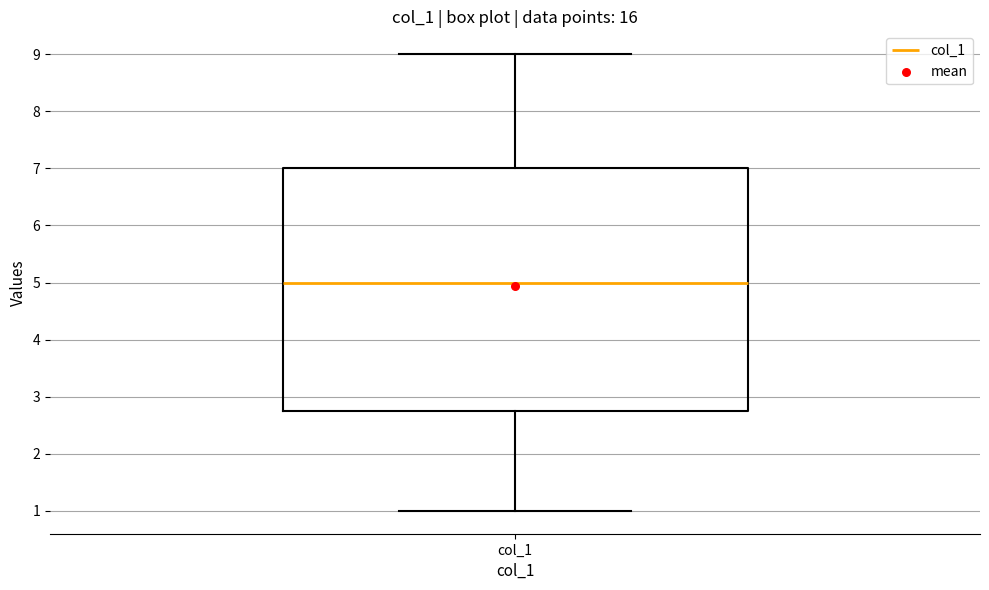

Transcribe this box plot: give where the median line is, the range the box spans, and where the two whiskers end, as read against the y-axis. The values are not printed on the chart, so give them approximately, as read against the axis.

median 5.0, box 2.8 to 7.0, whiskers 1.0 to 9.0